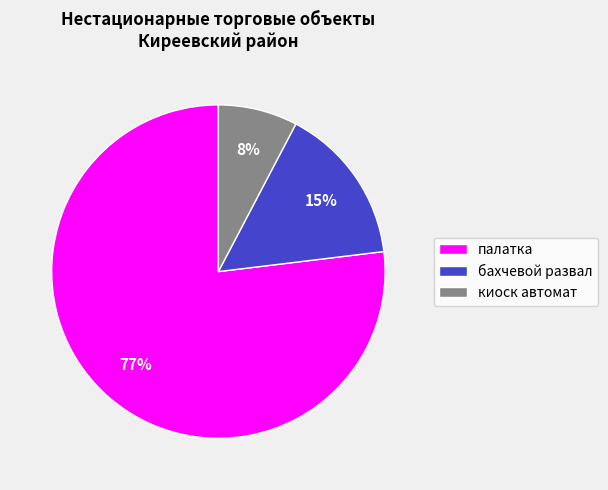

Approximately how many times larger is the value at киоск автомат compared to бахчевой развал?

0.5